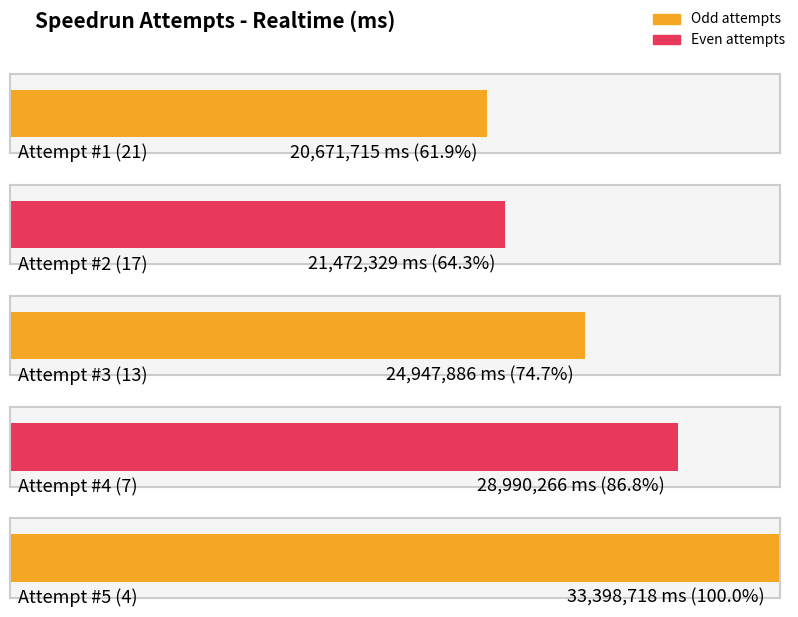

What is the minimum value shown in the chart?

20671715